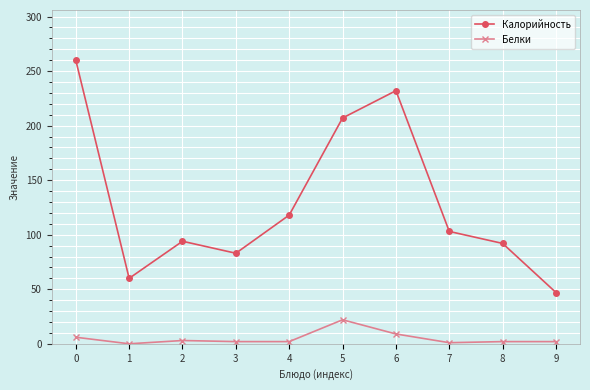

Which series changed the most between 1 and 3?

Калорийность